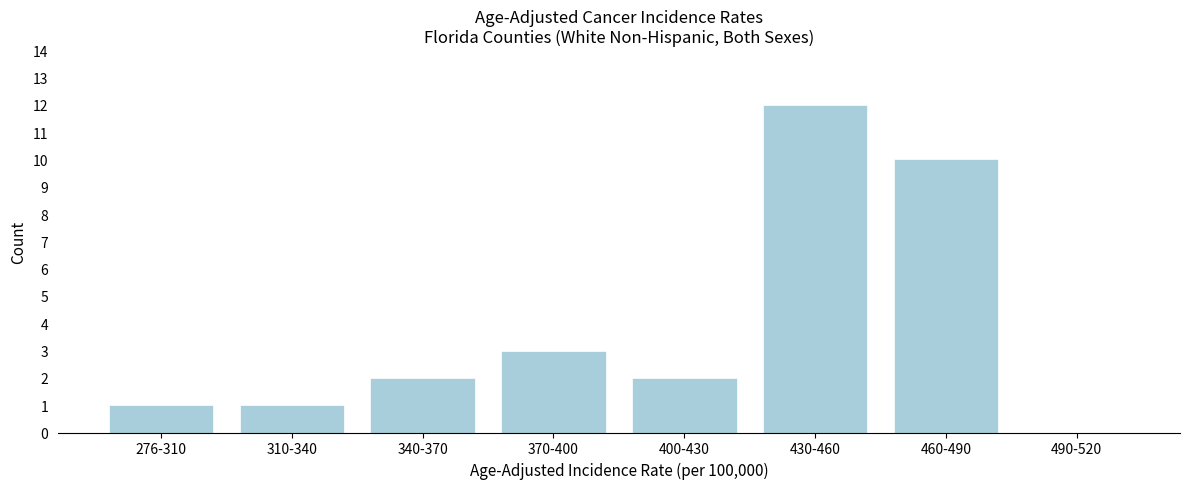

Reading right to left, list all the values displayed in this chart.

490-520=0	460-490=10	430-460=12	400-430=2	370-400=3	340-370=2	310-340=1	276-310=1